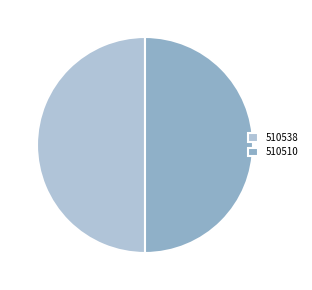

Is the sum of 510538 and 510510 greater than half?

Yes